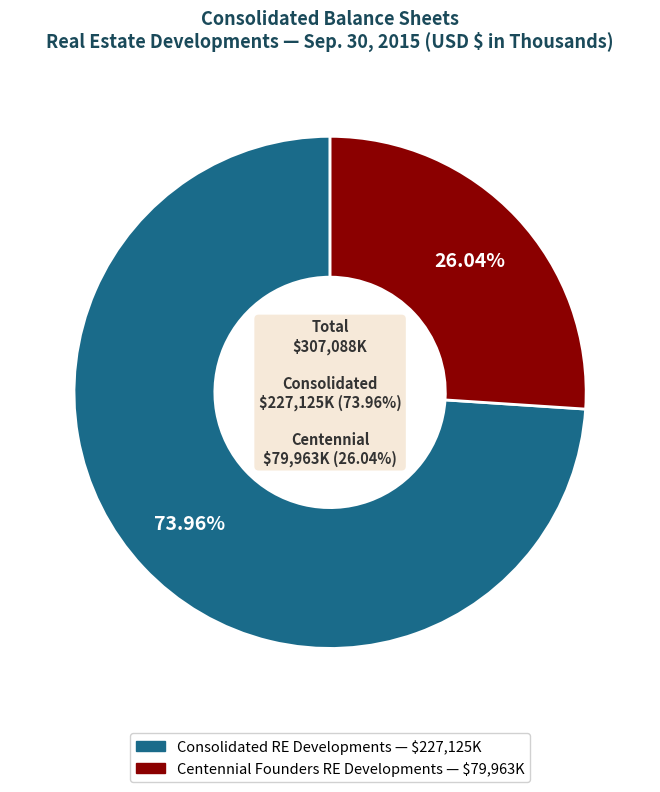

To the nearest percent, what is the difference between the largest and smallest slice percentages?

48%